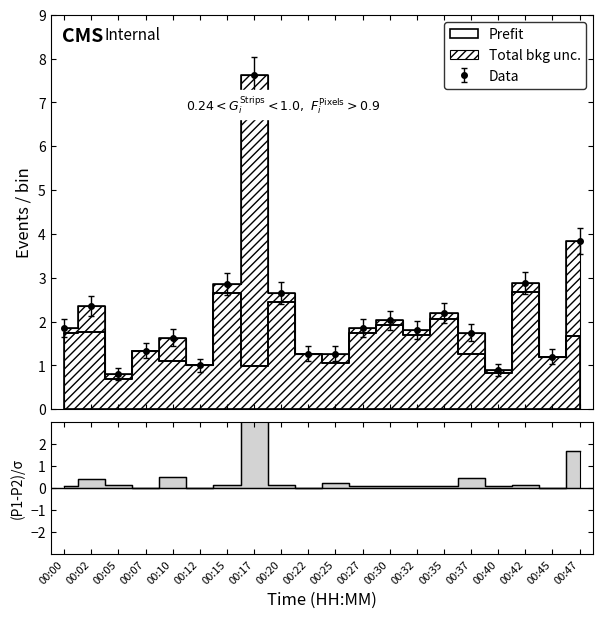

True or false: P1 and P2 intersect in this chart.

False